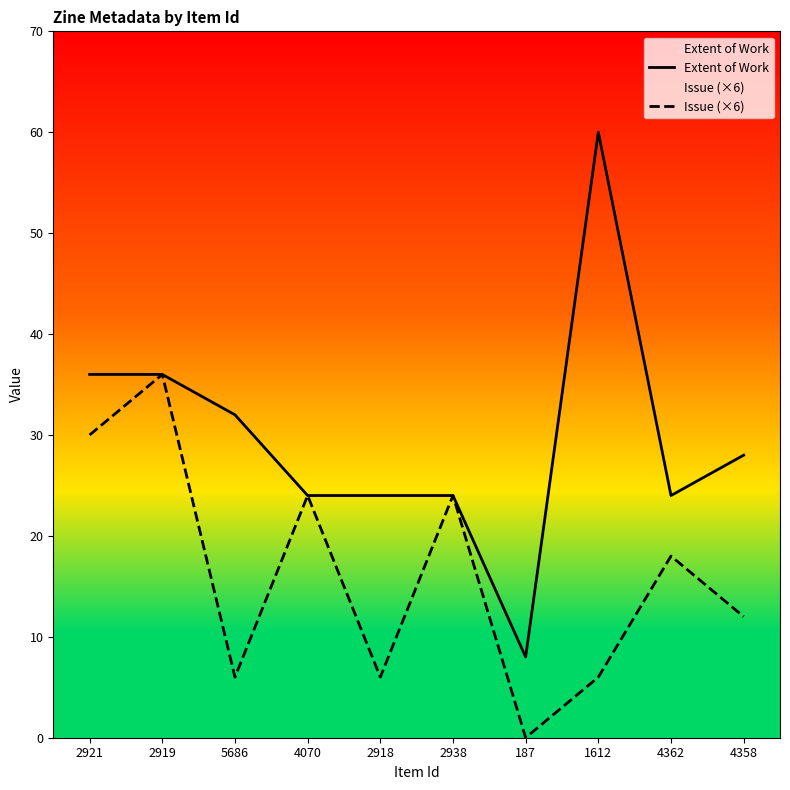

Between 2921 and 2919, which series saw the biggest shift?

Issue (×6)